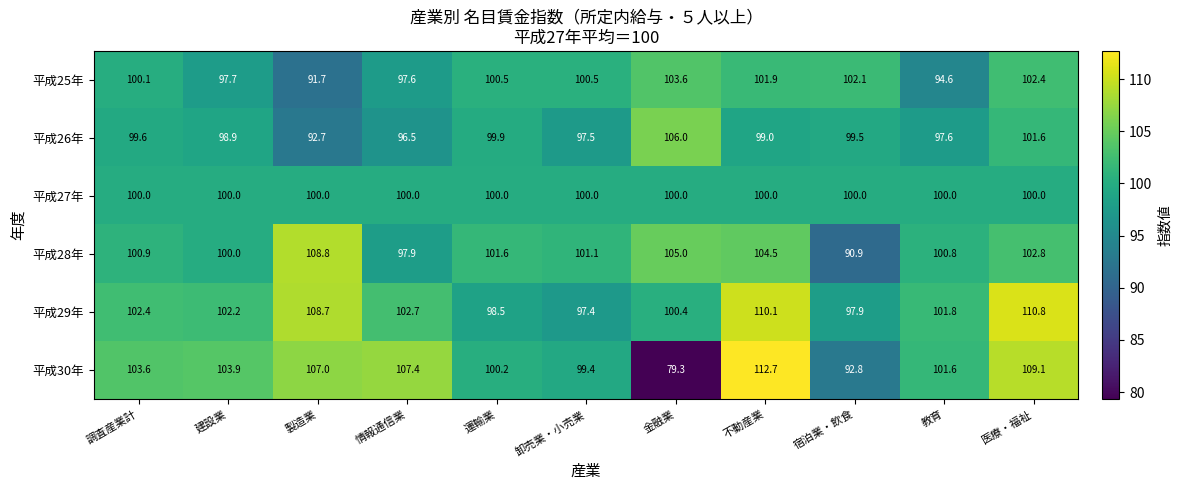

What value does the 平成26年 series have at 運輸業?

99.9